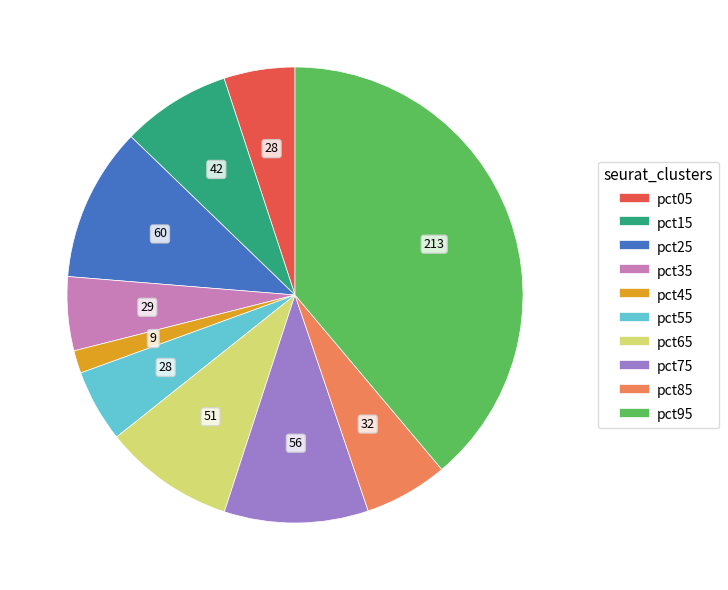

Which slice is the smallest?

pct45